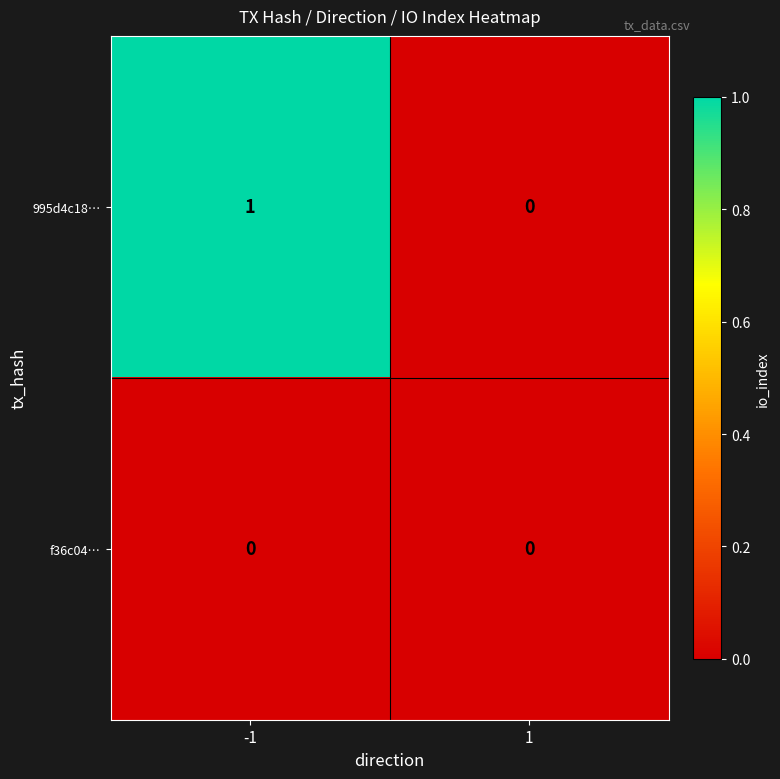

Is the value of f36c04… at 1 greater than the value of 995d4c18… at -1?

No